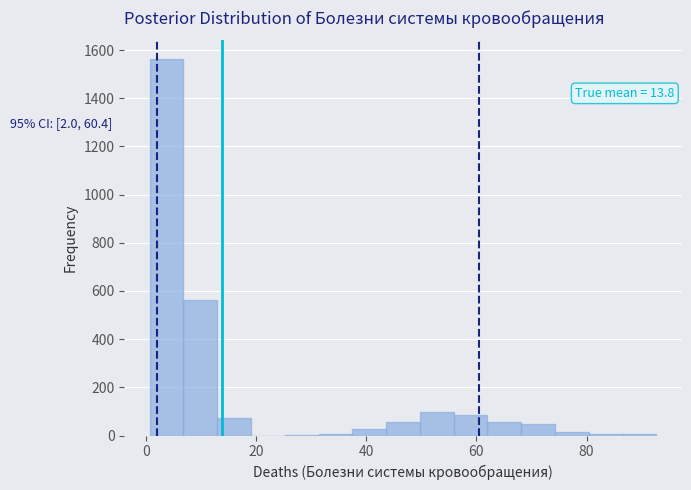

Read against the x-axis, roughly where is the centre of the tallest bar?

4